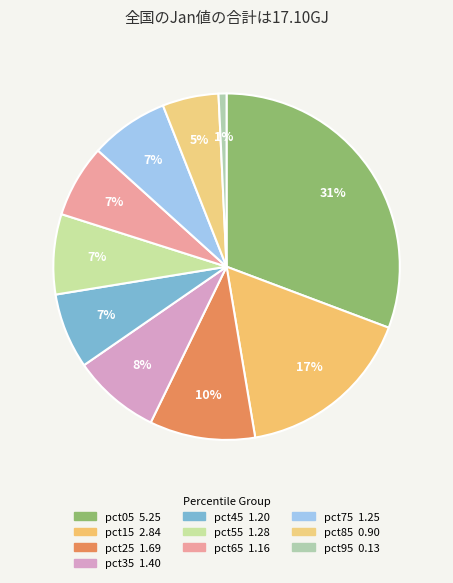

To the nearest percent, what is the average slice percentage?

10%